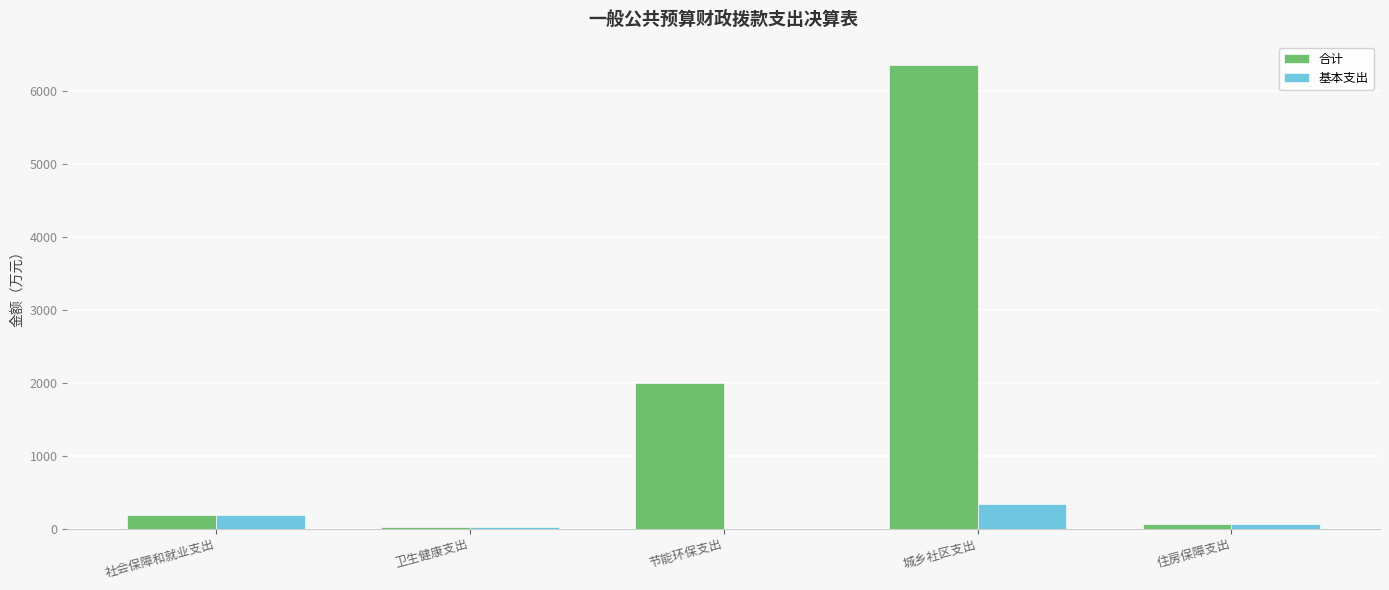

Is the value of 合计 at 住房保障支出 greater than the value of 基本支出 at 城乡社区支出?

No